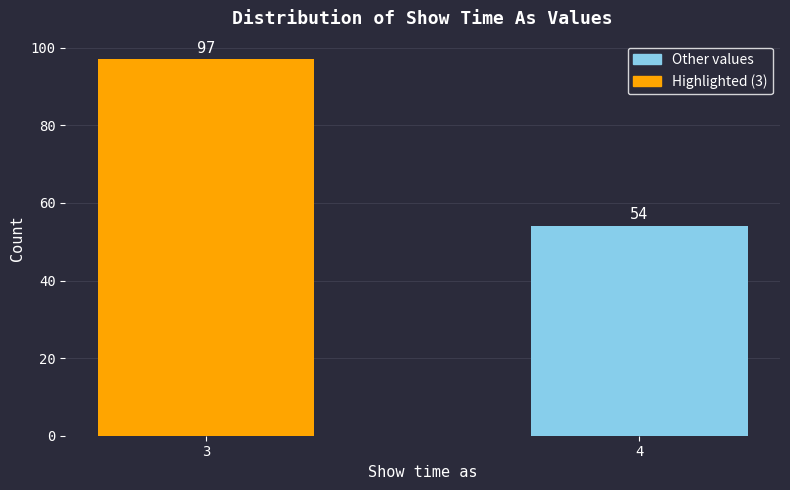

Reading right to left, transcribe all the data shown in this chart.

54	97